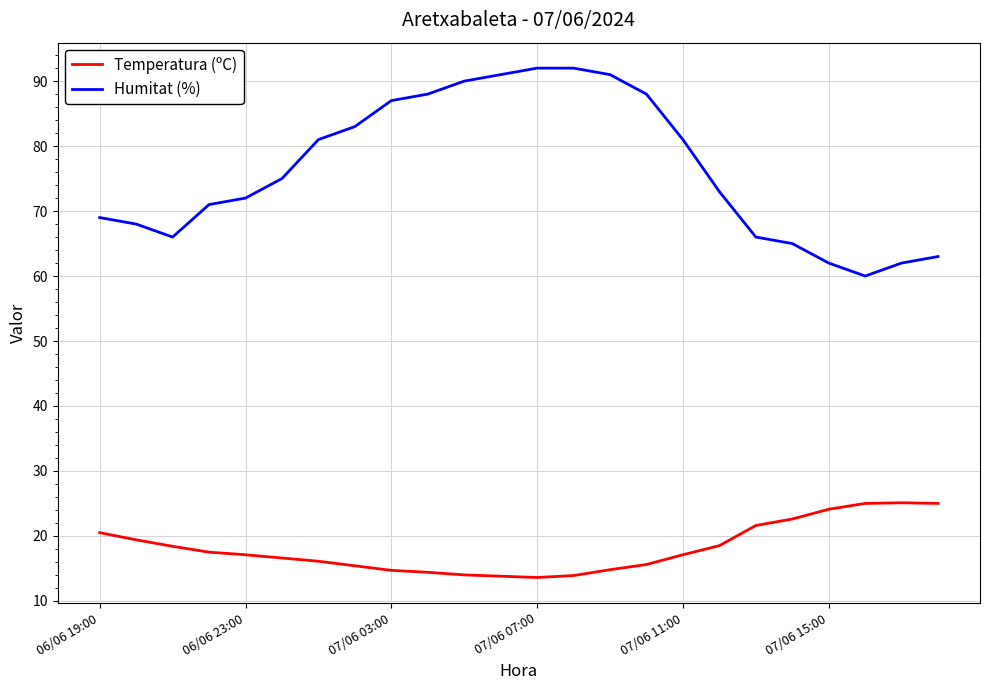

What is the minimum value shown in the chart?

13.6